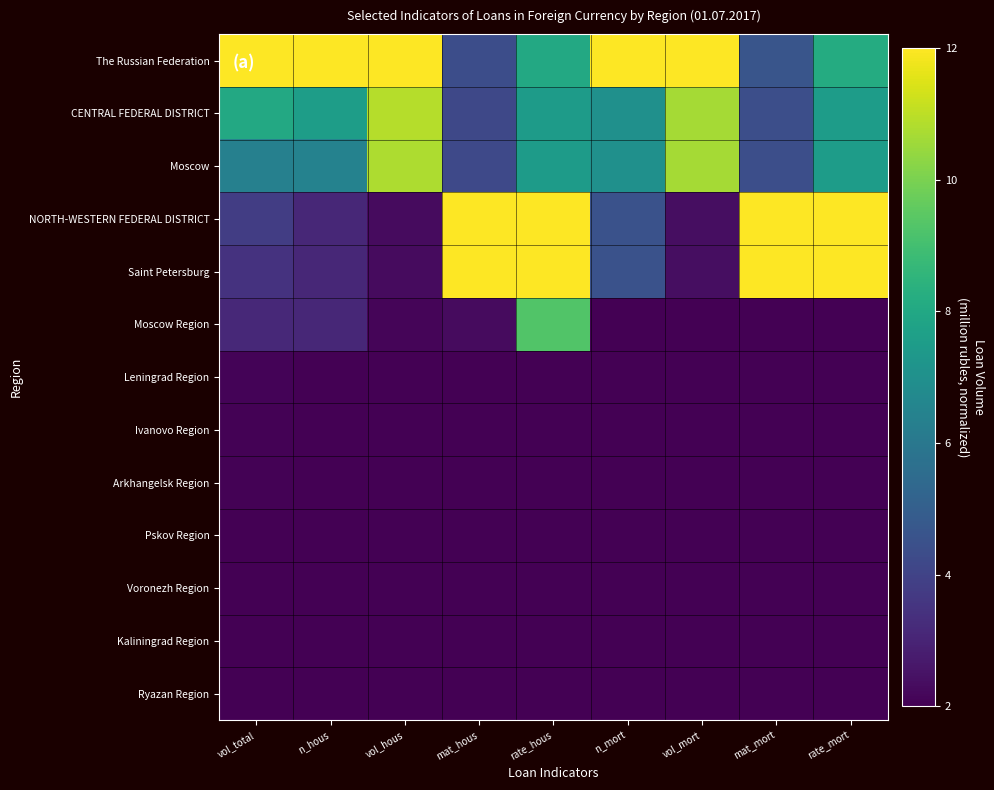

How many series are shown in this chart?

13